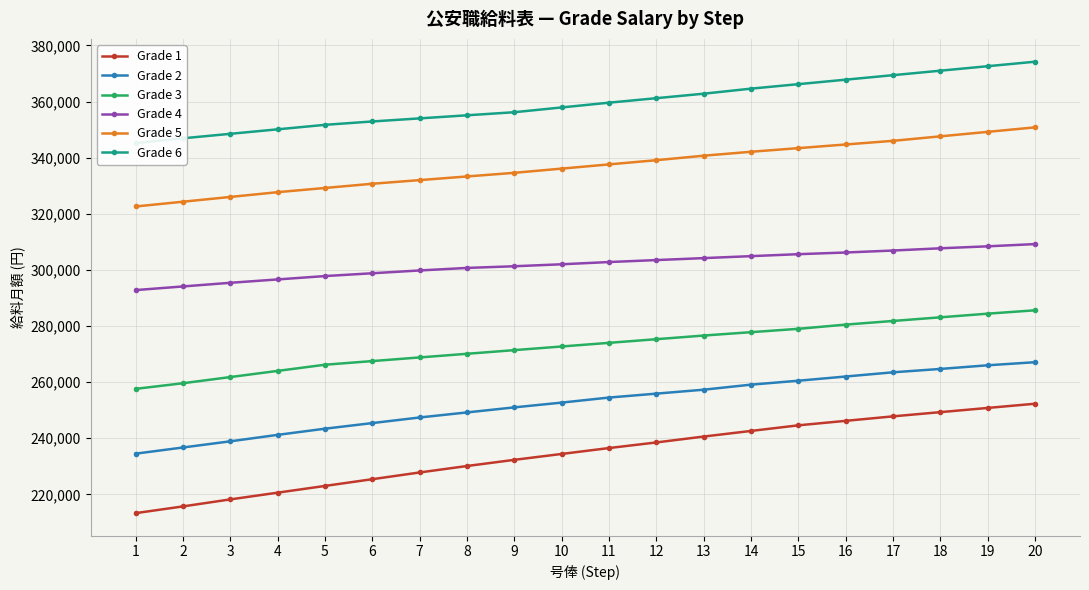

List the series in order of their peak value, highest first.

Grade 6, Grade 5, Grade 4, Grade 3, Grade 2, Grade 1